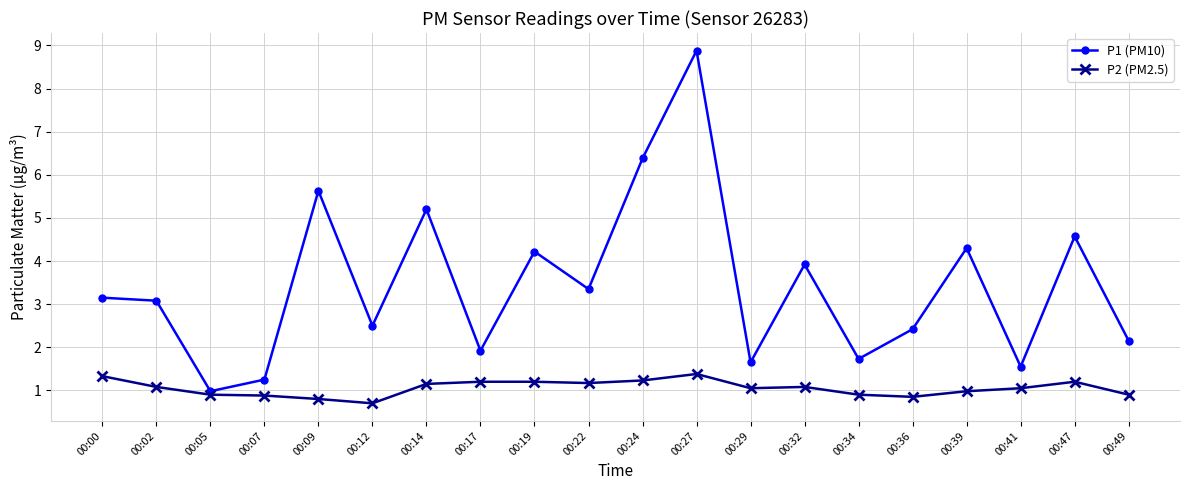

Which series has the largest total across all categories?

P1 (PM10)